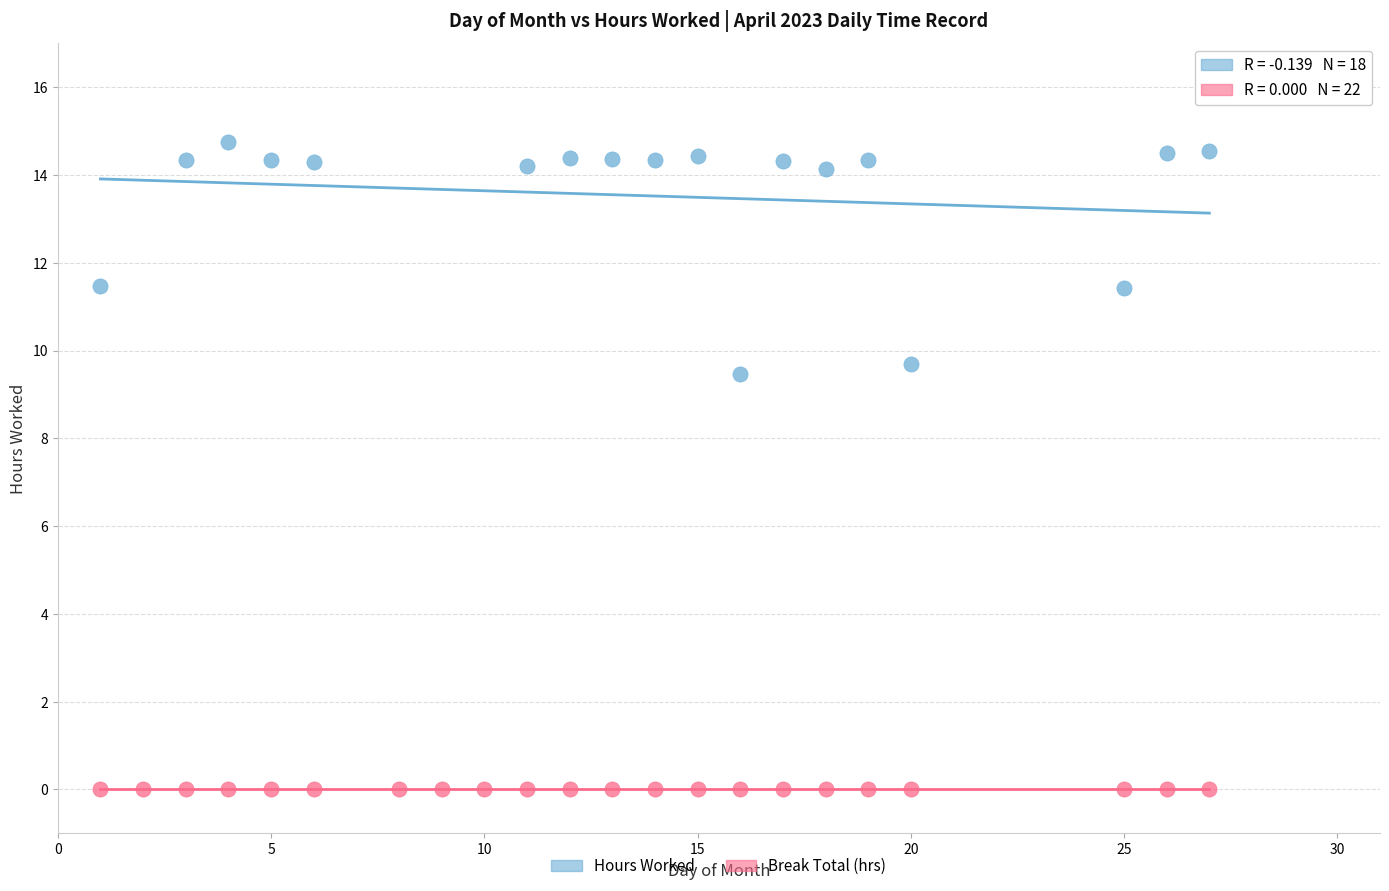

Which series reaches the maximum Y coordinate?

Hours Worked